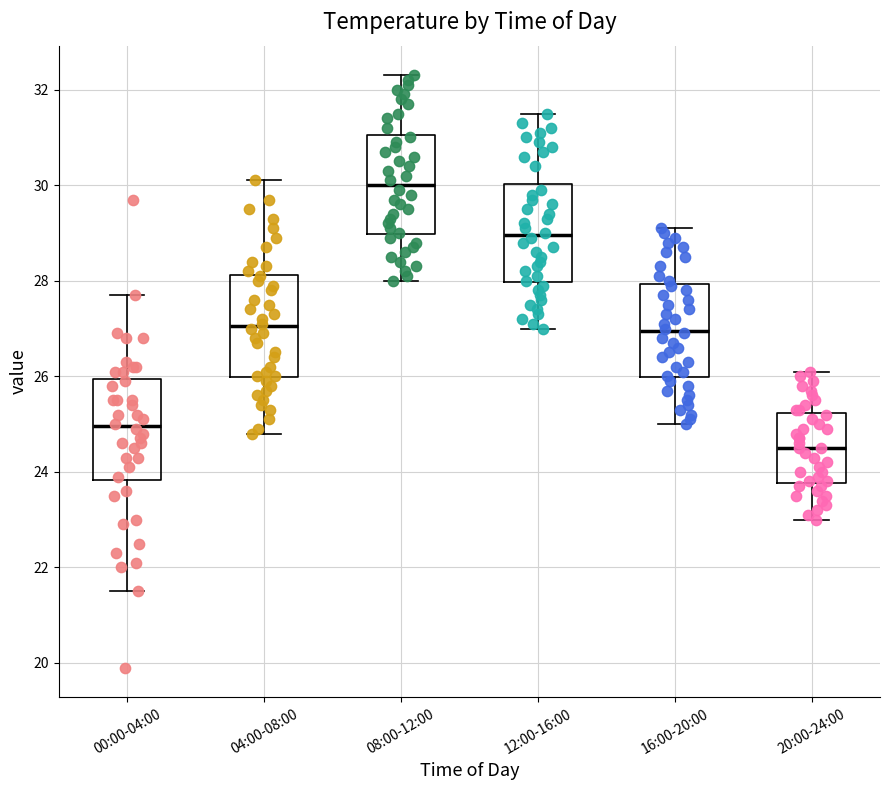

Reading left to right, read every box against the y-axis: the position of its median line, the range the box covers, and the ends of its whiskers. The values are not printed on the chart, so give them approximately, as read against the axis.

00:00-04:00: median 25.0, box 23.8 to 26.0, whiskers 21.6 to 27.8
04:00-08:00: median 27.0, box 26.0 to 28.2, whiskers 24.8 to 30.2
08:00-12:00: median 30.0, box 29.0 to 31.0, whiskers 28.0 to 32.4
12:00-16:00: median 29.0, box 28.0 to 30.0, whiskers 27.0 to 31.6
16:00-20:00: median 27.0, box 26.0 to 28.0, whiskers 25.0 to 29.2
20:00-24:00: median 24.6, box 23.8 to 25.2, whiskers 23.0 to 26.2